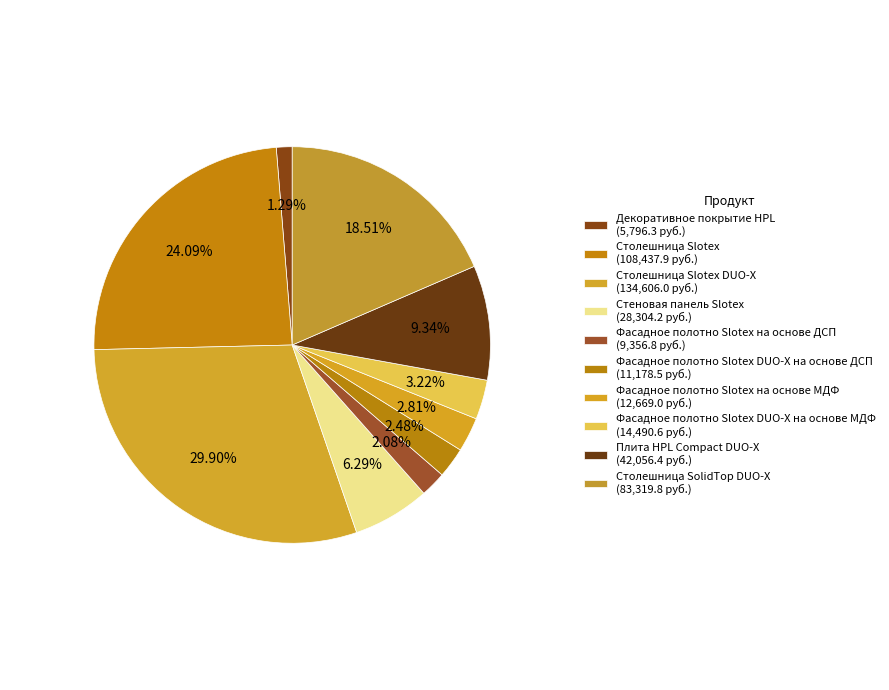

How many slices are in this pie chart?

10